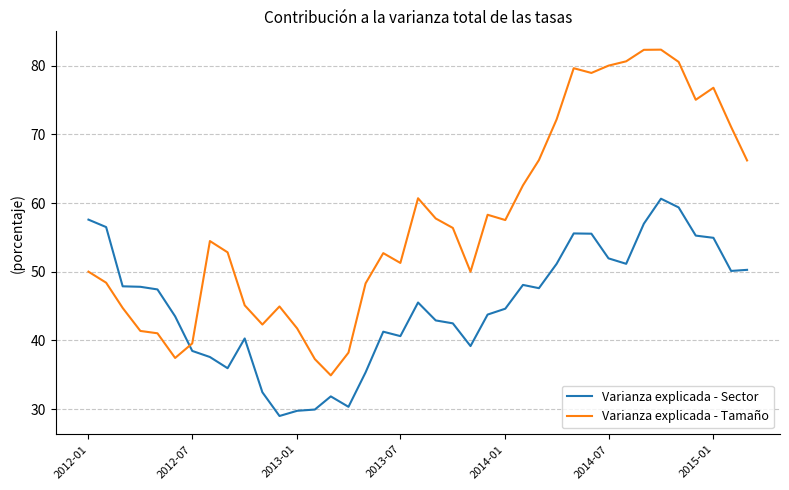

List the series in order of their peak value, lowest first.

Varianza explicada - Sector, Varianza explicada - Tamaño